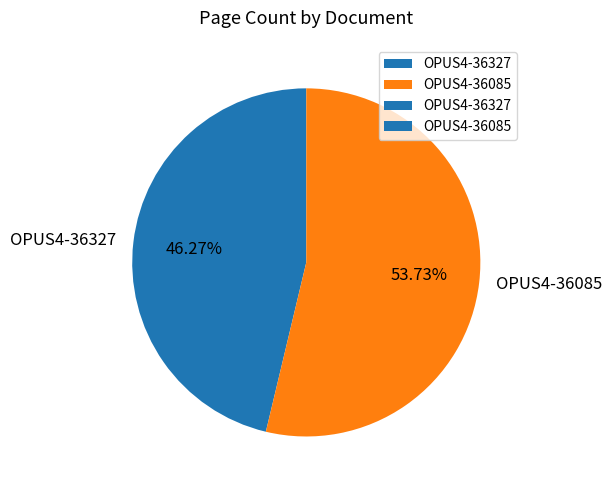

How many slices are in this pie chart?

2